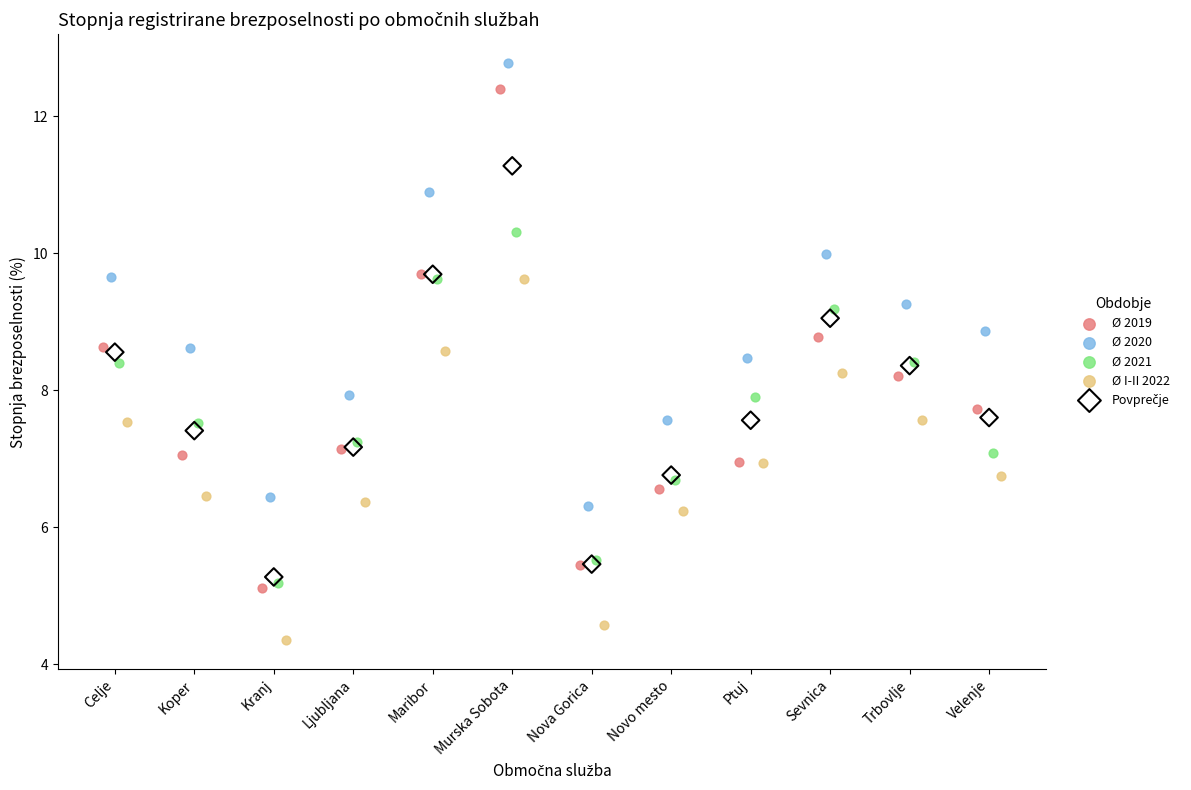

Which series contains the highest Y value?

Ø 2020